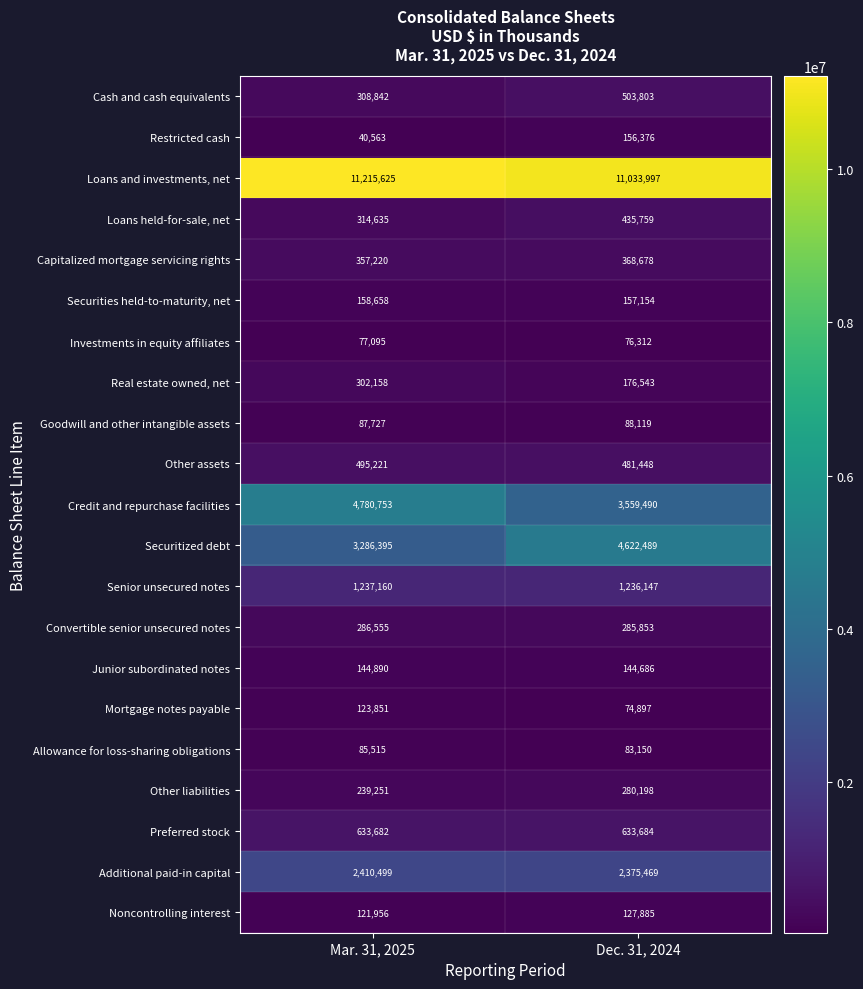

Is the value of Other assets at Dec. 31, 2024 greater than the value of Additional paid-in capital at Mar. 31, 2025?

No